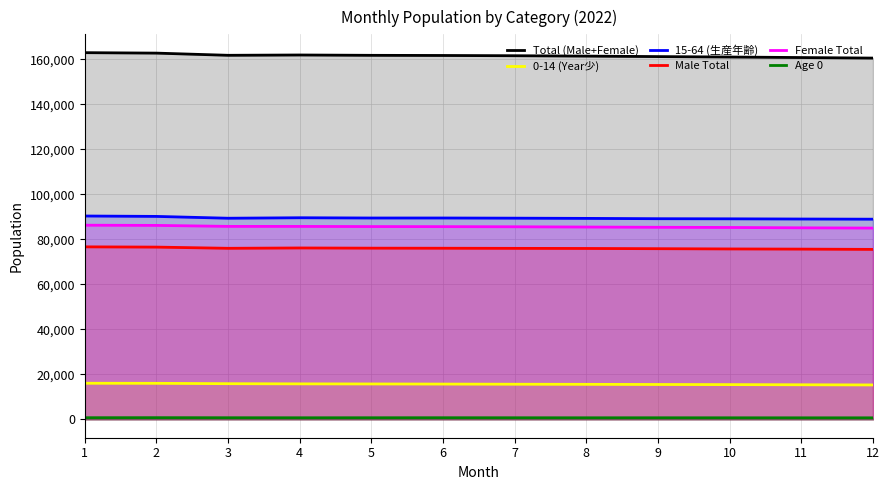

At which label does 15-64 (生産年齢) reach its peak?

1